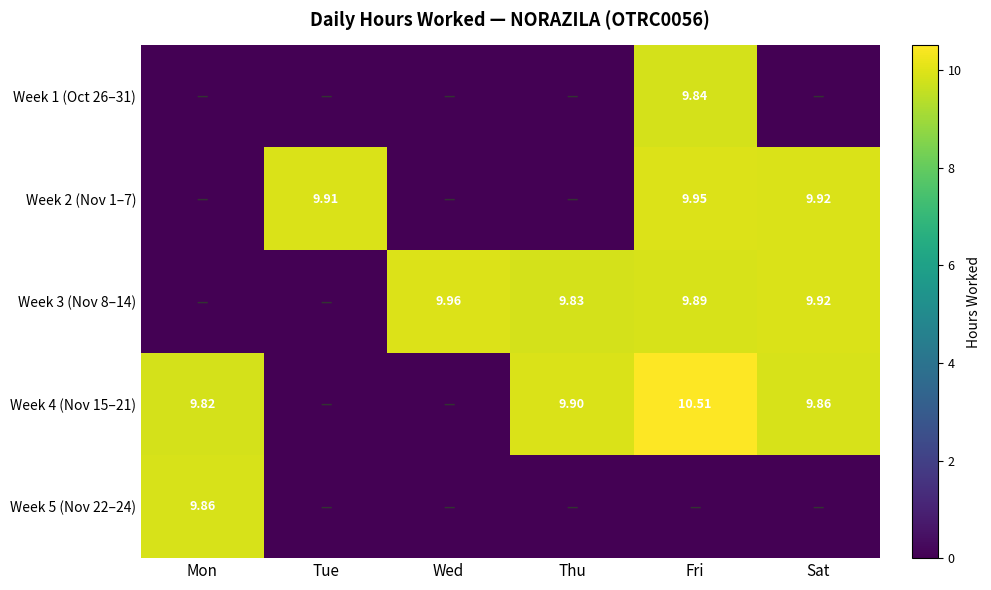

Rank the series by their maximum value, from highest to lowest.

Week 4 (Nov 15–21), Week 3 (Nov 8–14), Week 2 (Nov 1–7), Week 5 (Nov 22–24), Week 1 (Oct 26–31)